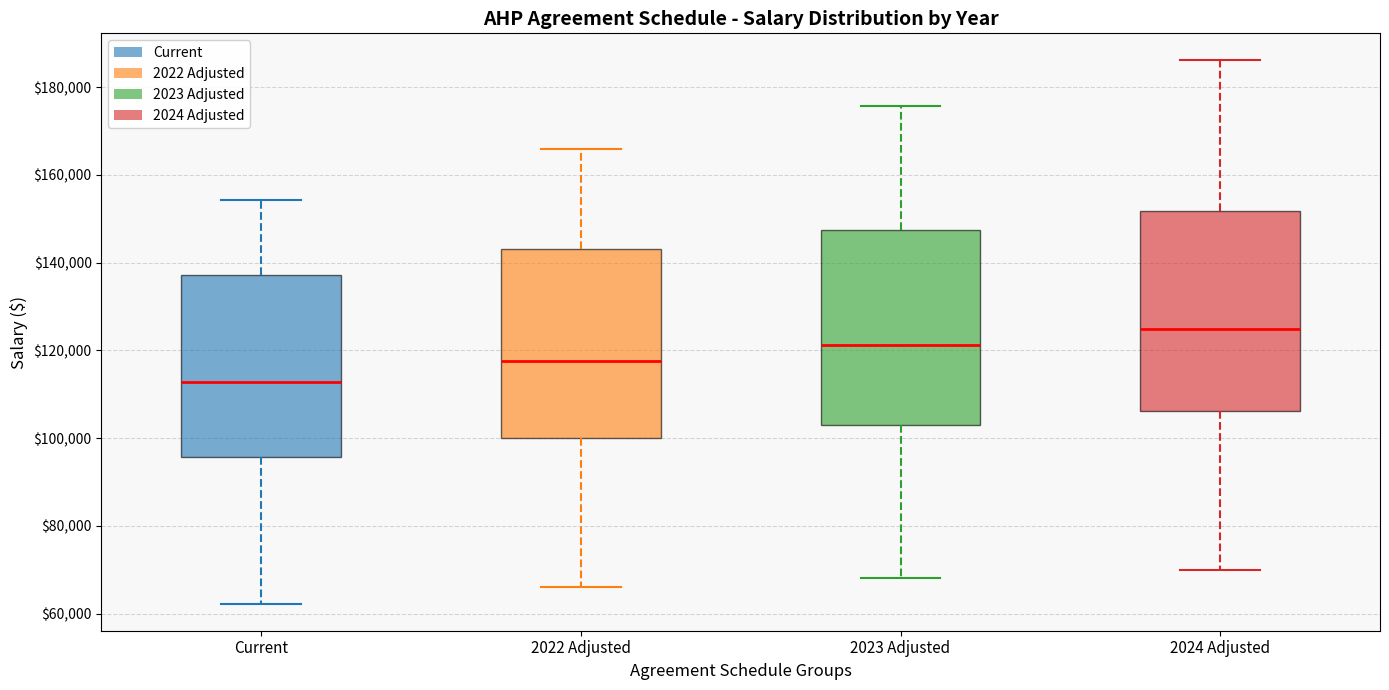

Which box's median line is the highest?

2024 Adjusted